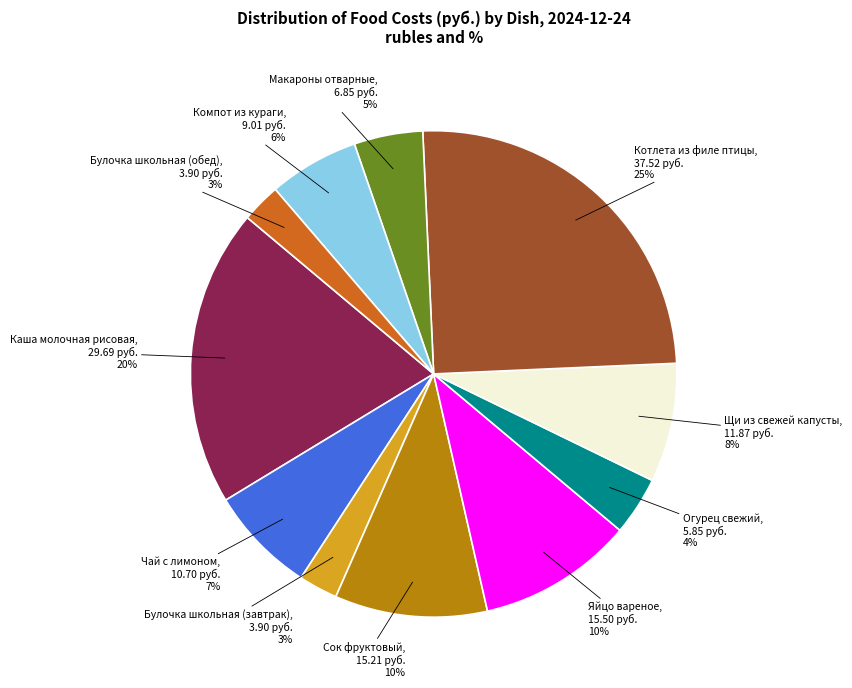

Does Котлета из филе птицы, 37.52 руб. 25% account for over 50% of the chart?

No